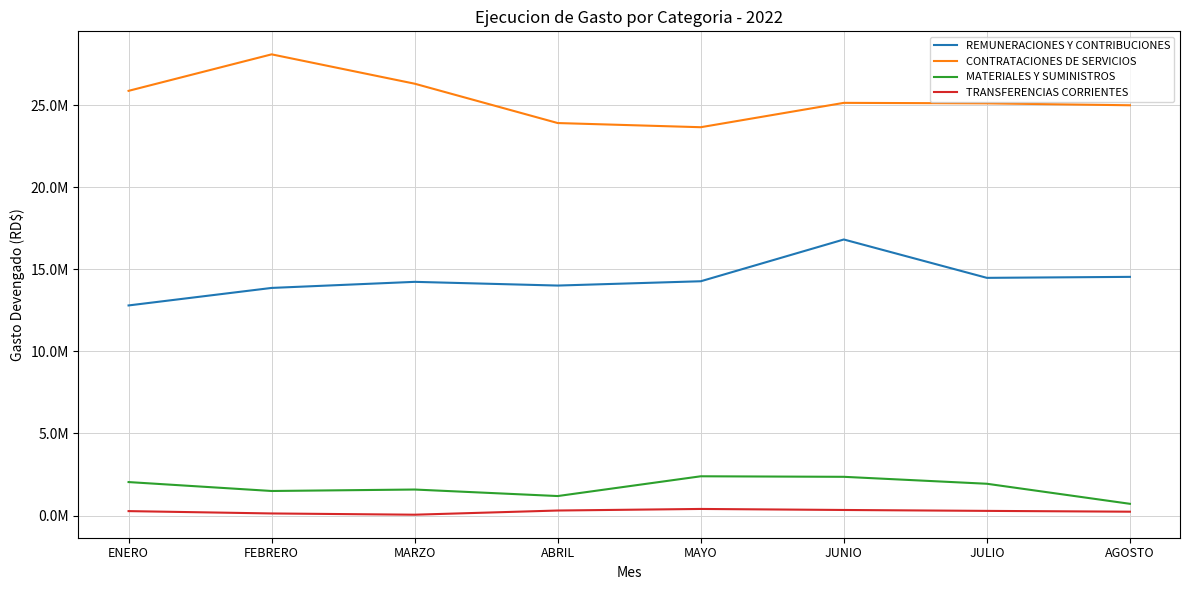

What is the difference between the second highest and minimum values in the TRANSFERENCIAS CORRIENTES series?

287899.0